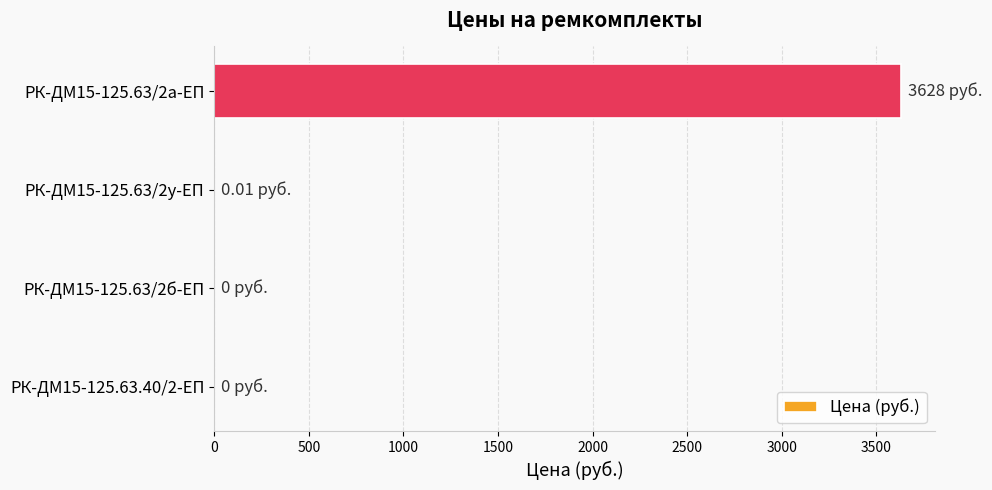

Between РК-ДМ15-125.63/2а-ЕП and РК-ДМ15-125.63/2б-ЕП, which is larger?

РК-ДМ15-125.63/2а-ЕП